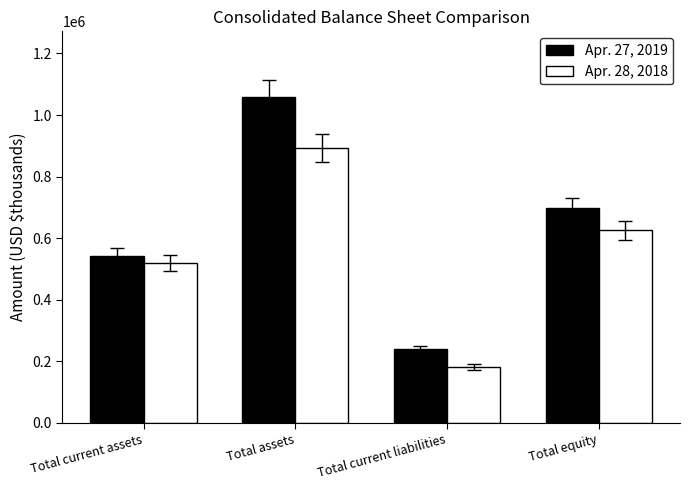

What are all the series names shown in the legend?

Apr. 27, 2019, Apr. 28, 2018